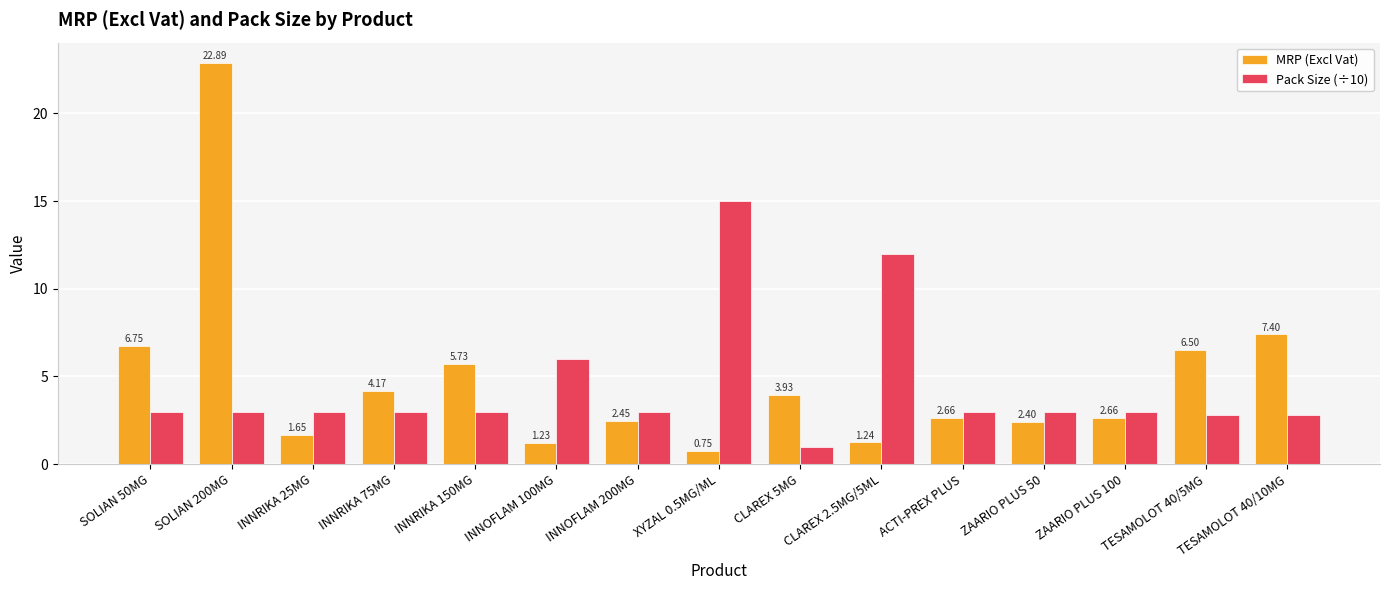

At which label is Pack Size (÷10) closest to 8?

INNOFLAM 100MG